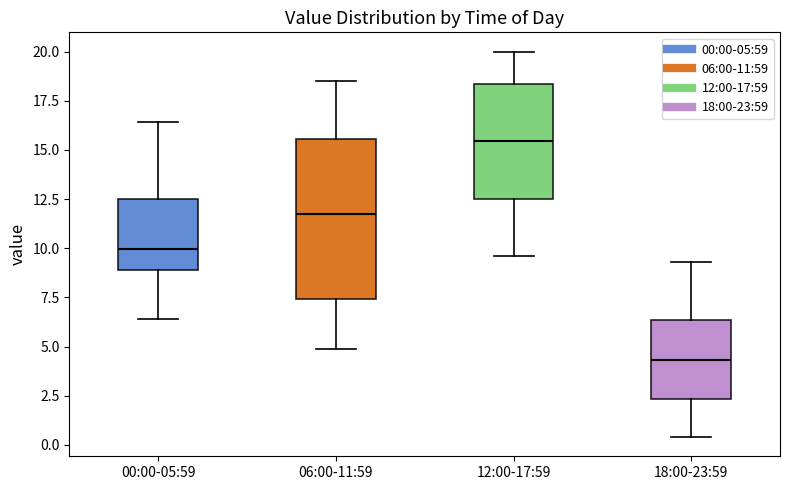

Where is the lower edge of the box for 00:00-05:59 on the y-axis? The values are not printed on the chart, so give them approximately, as read against the axis.

9.0